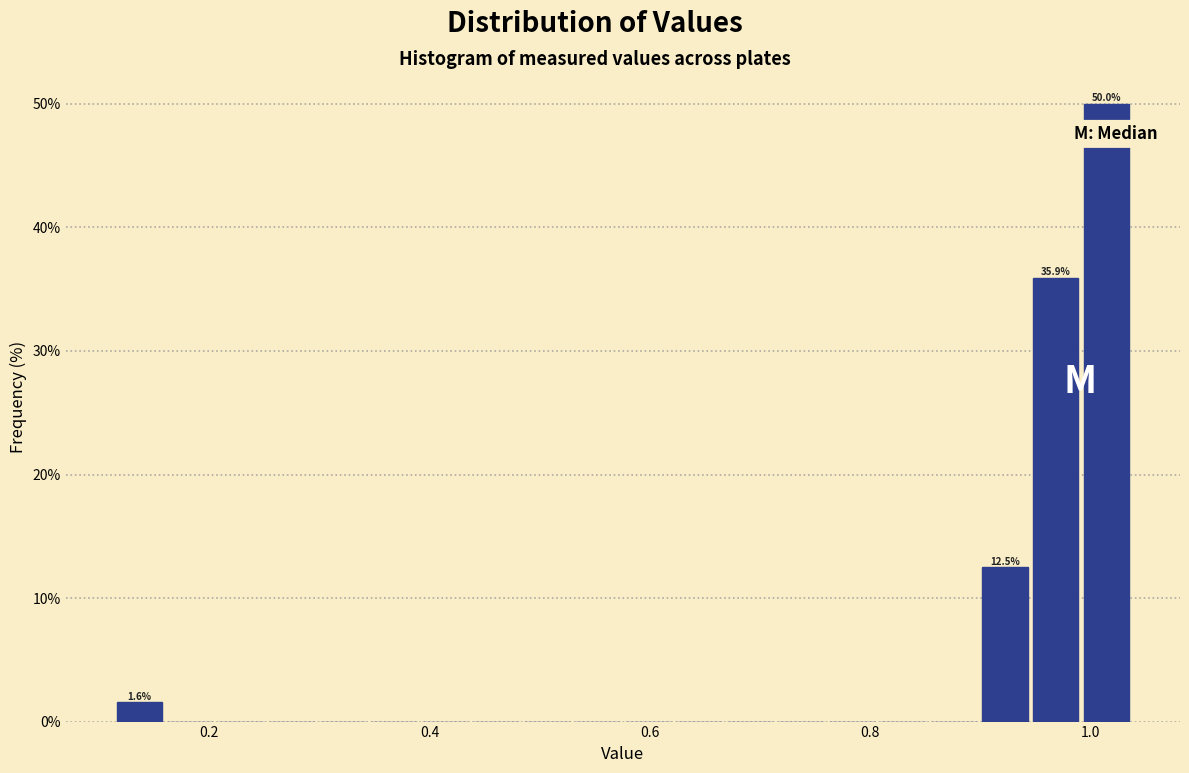

Around what value on the x-axis is the tallest bar? Give the approximate position of its centre, as read against the axis.

1.02